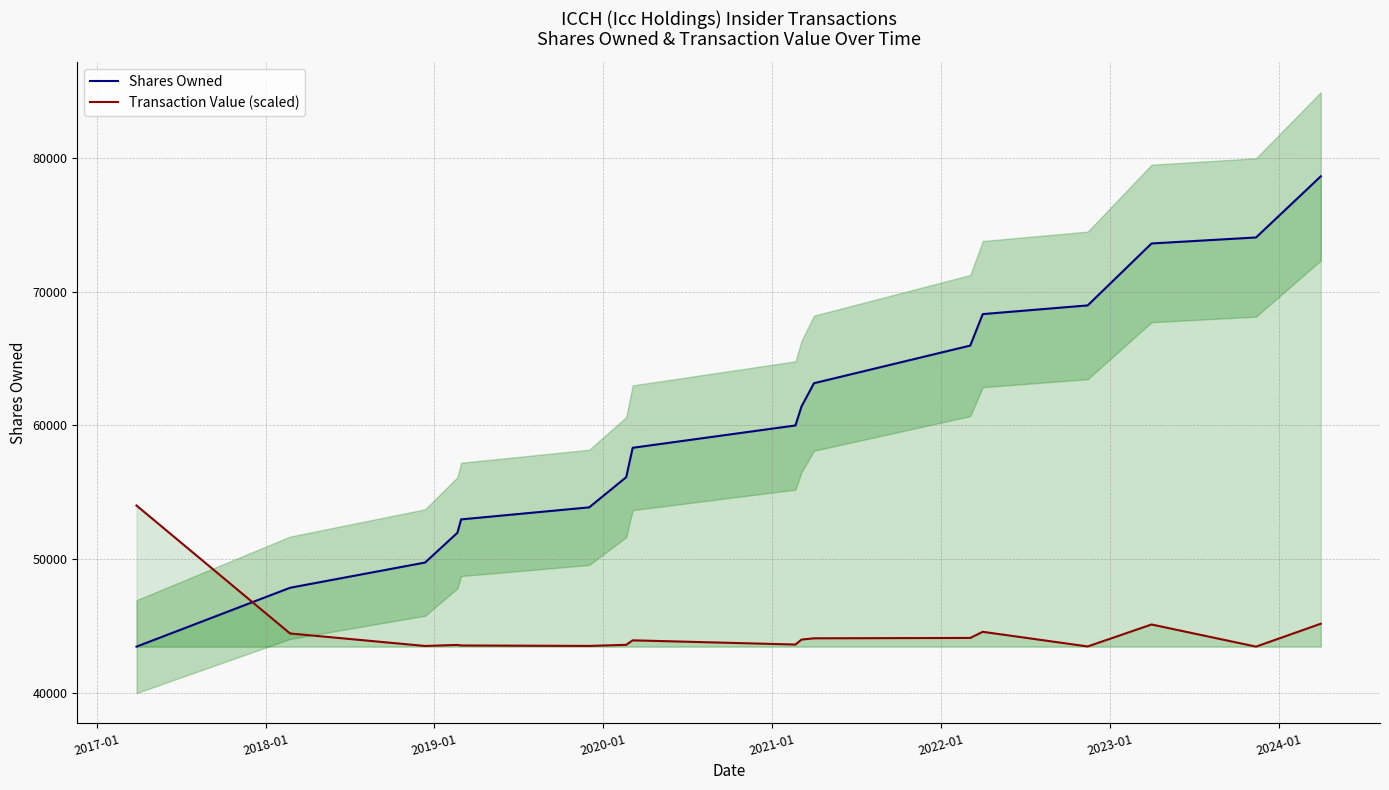

True or false: Transaction Value (scaled) and Shares Owned intersect in this chart.

True